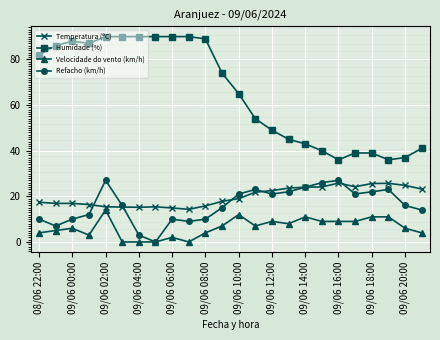

What is the difference between the maximum and minimum values in the Temperatura (ºC) series?

11.5